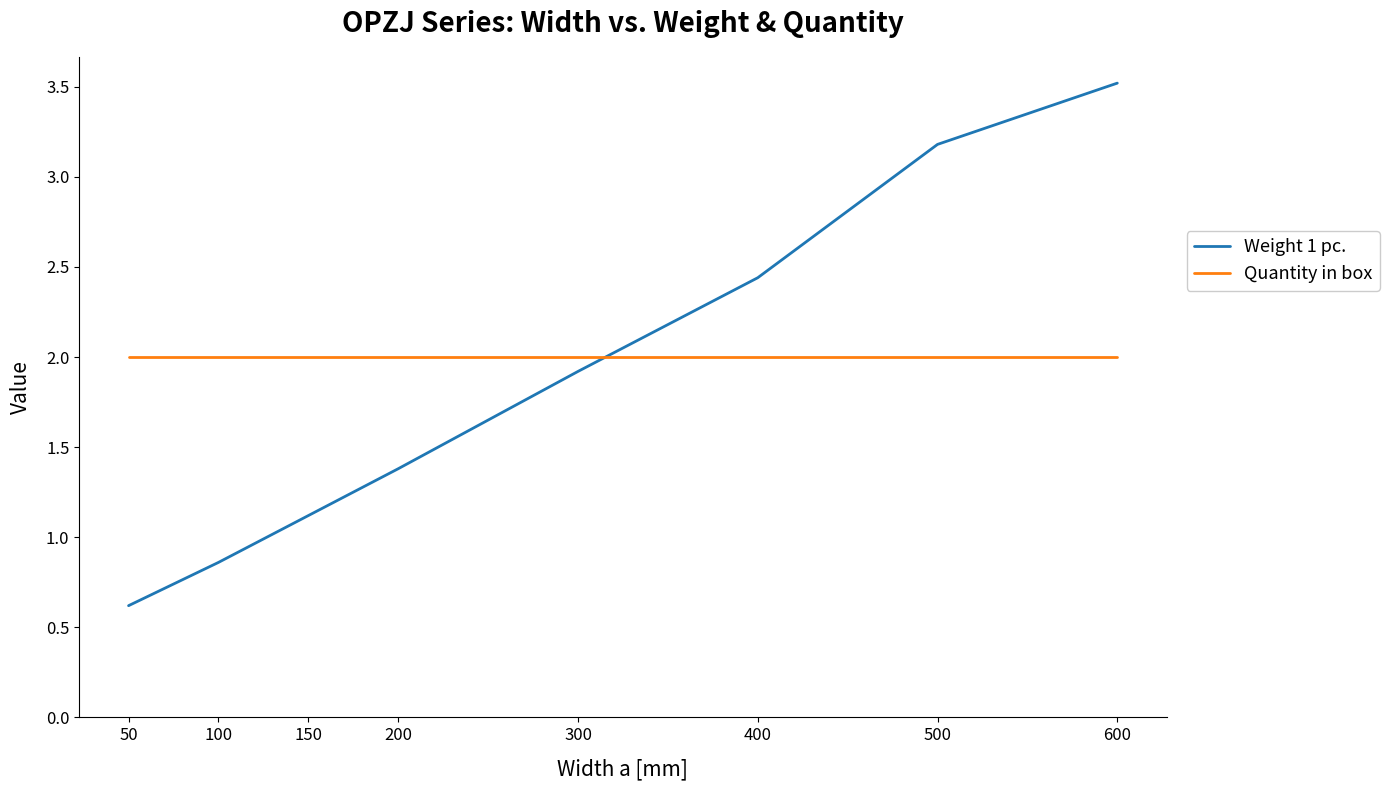

Where do Weight 1 pc. and Quantity in box first cross each other?

300 and 400